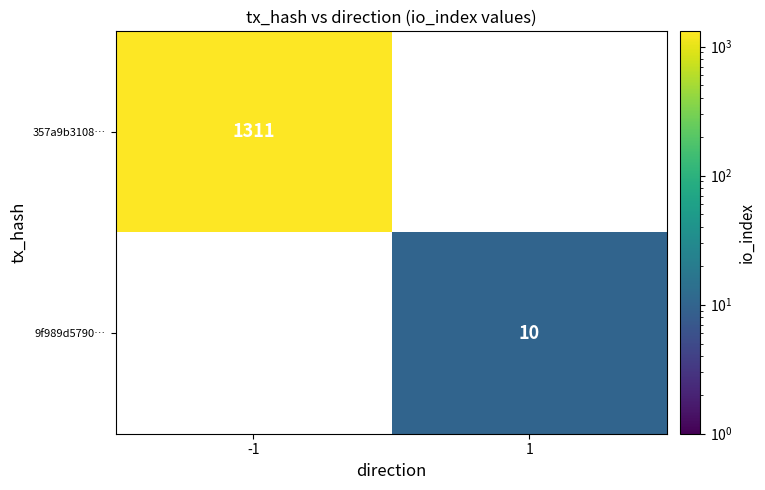

The value of 9f989d5790… at 1 is 10. True or false?

True